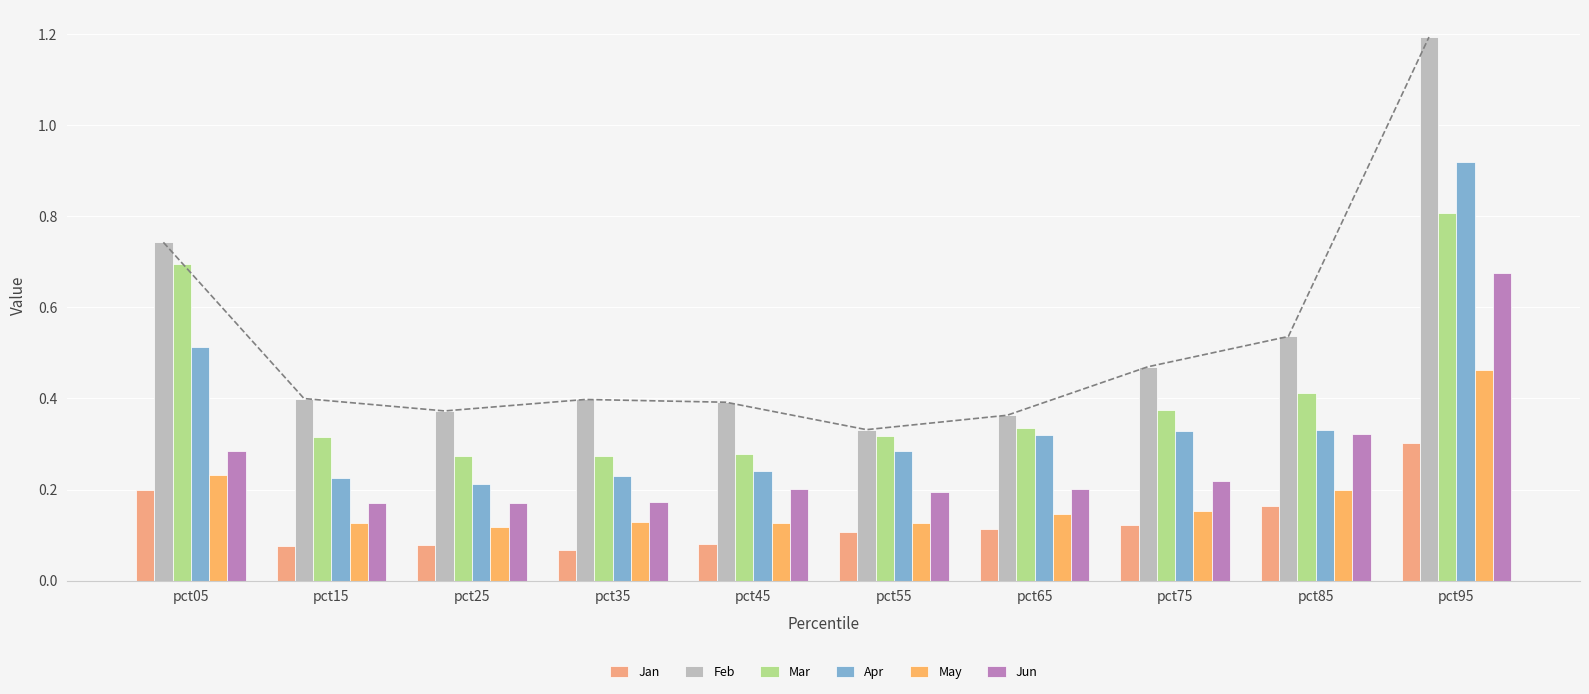

Reading left to right, what are all the values shown in this chart?

Jan: pct05=0.2	pct15=0.1	pct25=0.1	pct35=0.1	pct45=0.1	pct55=0.1	pct65=0.1	pct75=0.1	pct85=0.2	pct95=0.3
Feb: pct05=0.7	pct15=0.4	pct25=0.4	pct35=0.4	pct45=0.4	pct55=0.3	pct65=0.4	pct75=0.5	pct85=0.5	pct95=1.2
Mar: pct05=0.7	pct15=0.3	pct25=0.3	pct35=0.3	pct45=0.3	pct55=0.3	pct65=0.3	pct75=0.4	pct85=0.4	pct95=0.8
Apr: pct05=0.5	pct15=0.2	pct25=0.2	pct35=0.2	pct45=0.2	pct55=0.3	pct65=0.3	pct75=0.3	pct85=0.3	pct95=0.9
May: pct05=0.2	pct15=0.1	pct25=0.1	pct35=0.1	pct45=0.1	pct55=0.1	pct65=0.1	pct75=0.2	pct85=0.2	pct95=0.5
Jun: pct05=0.3	pct15=0.2	pct25=0.2	pct35=0.2	pct45=0.2	pct55=0.2	pct65=0.2	pct75=0.2	pct85=0.3	pct95=0.7